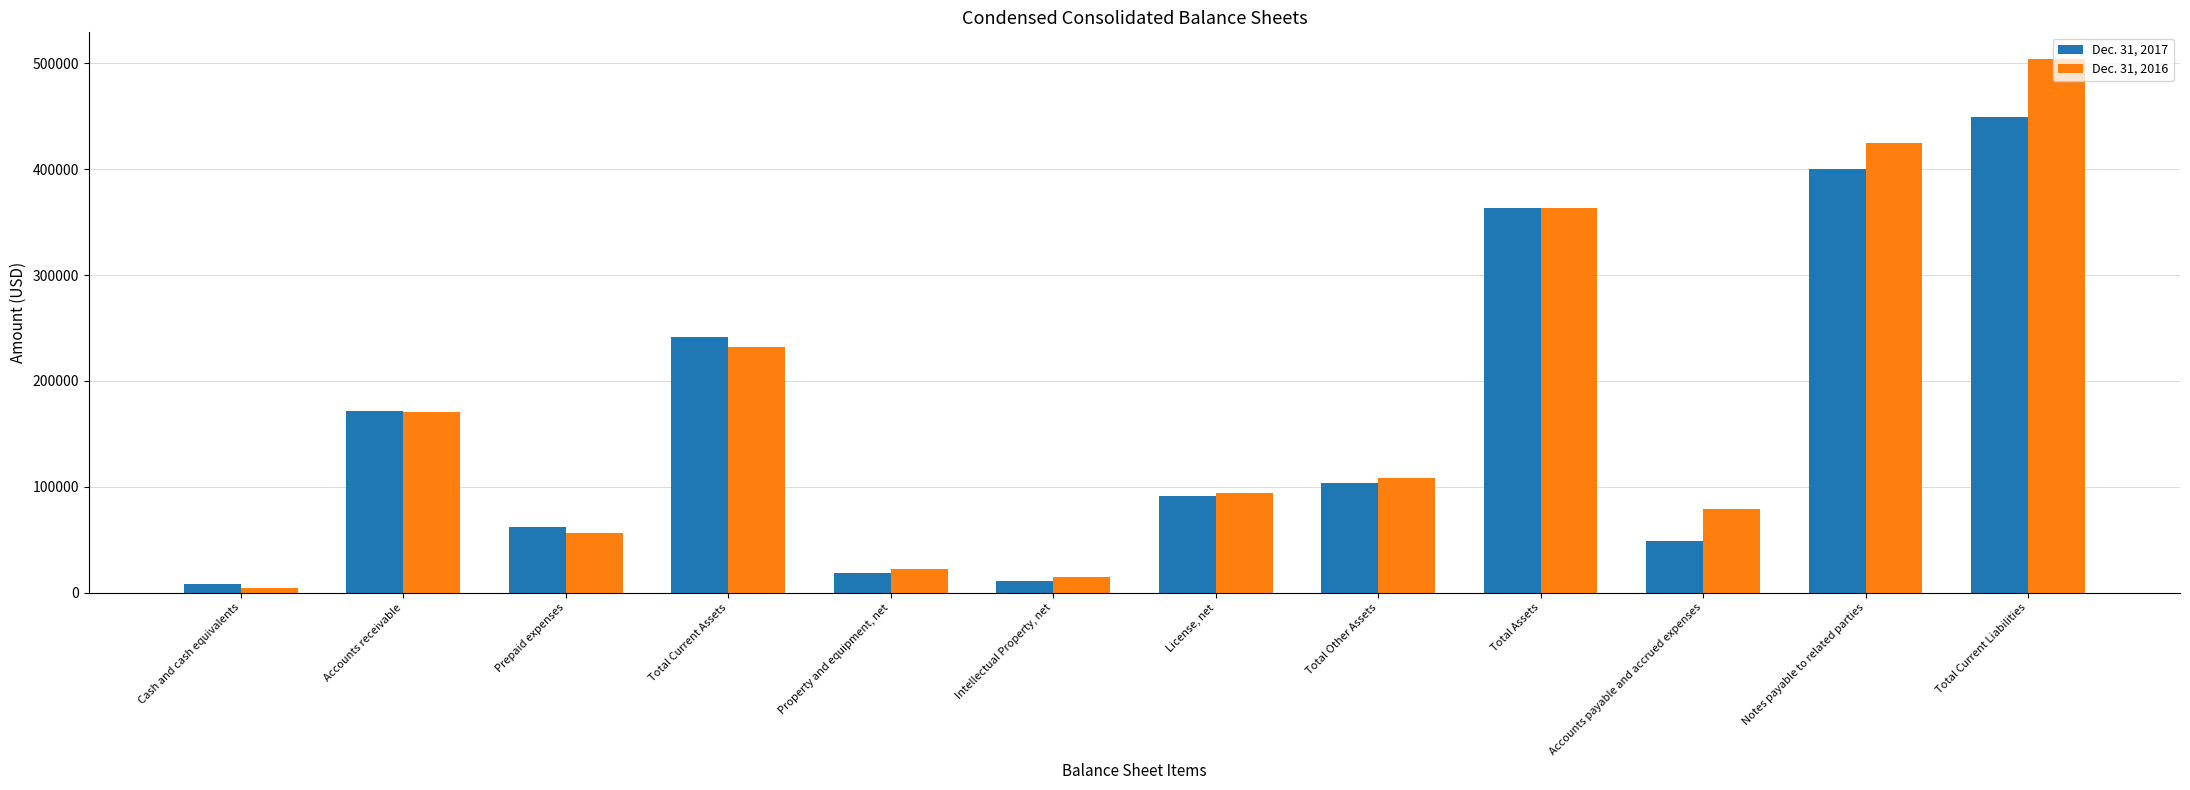

True or false: Dec. 31, 2017 has a value of 20098 at Accounts payable and accrued expenses.

False